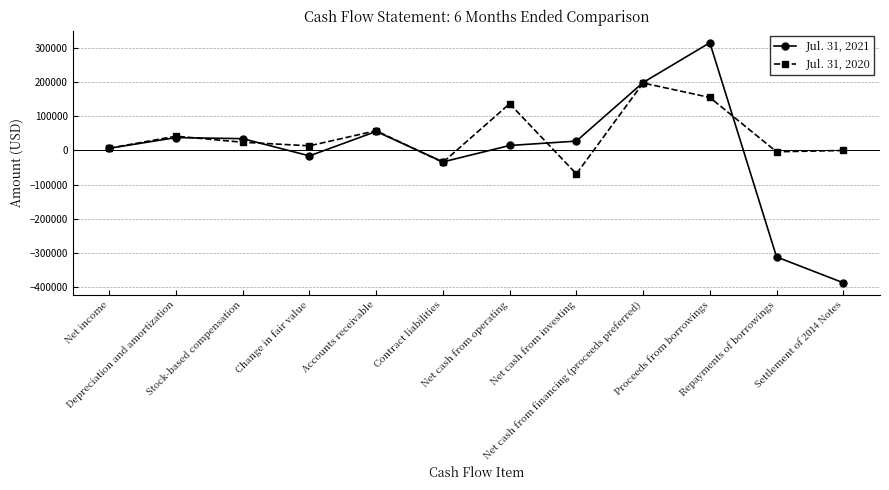

At which label is Jul. 31, 2021 closest to -35943?

Contract liabilities